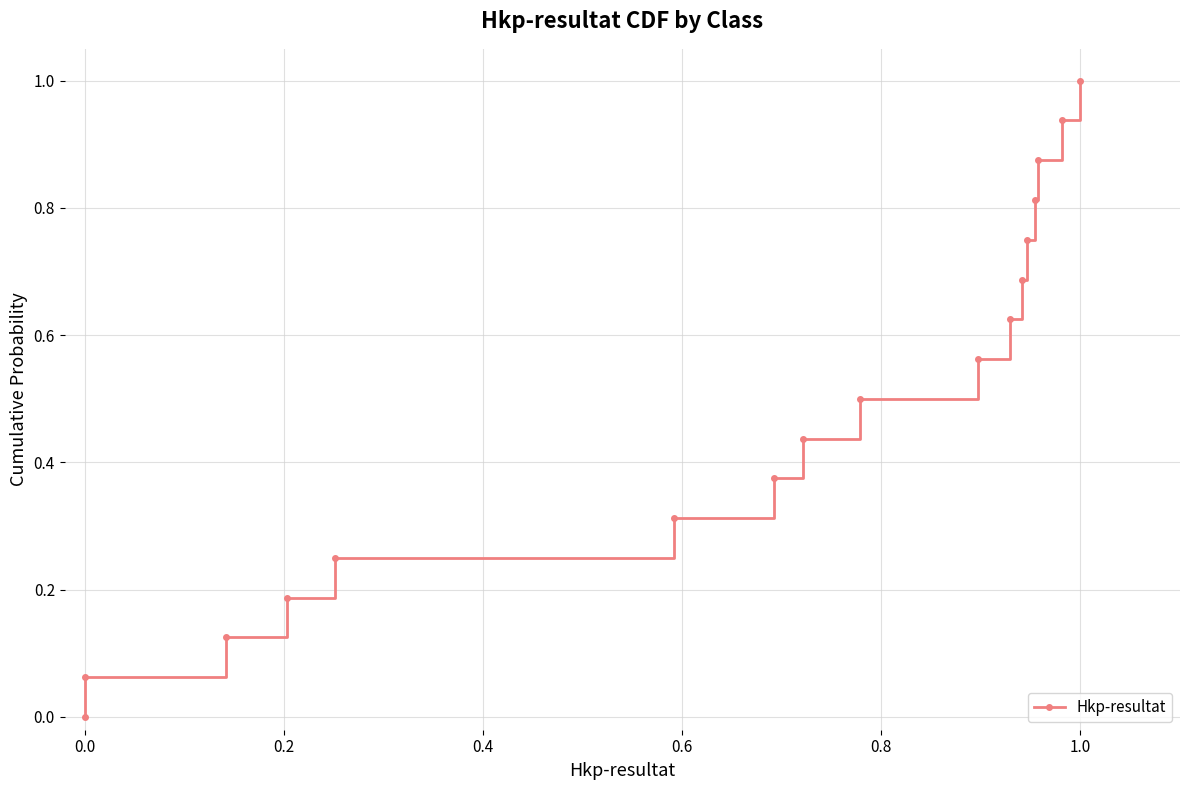

What is the value of the 5th point from the left?

0.2